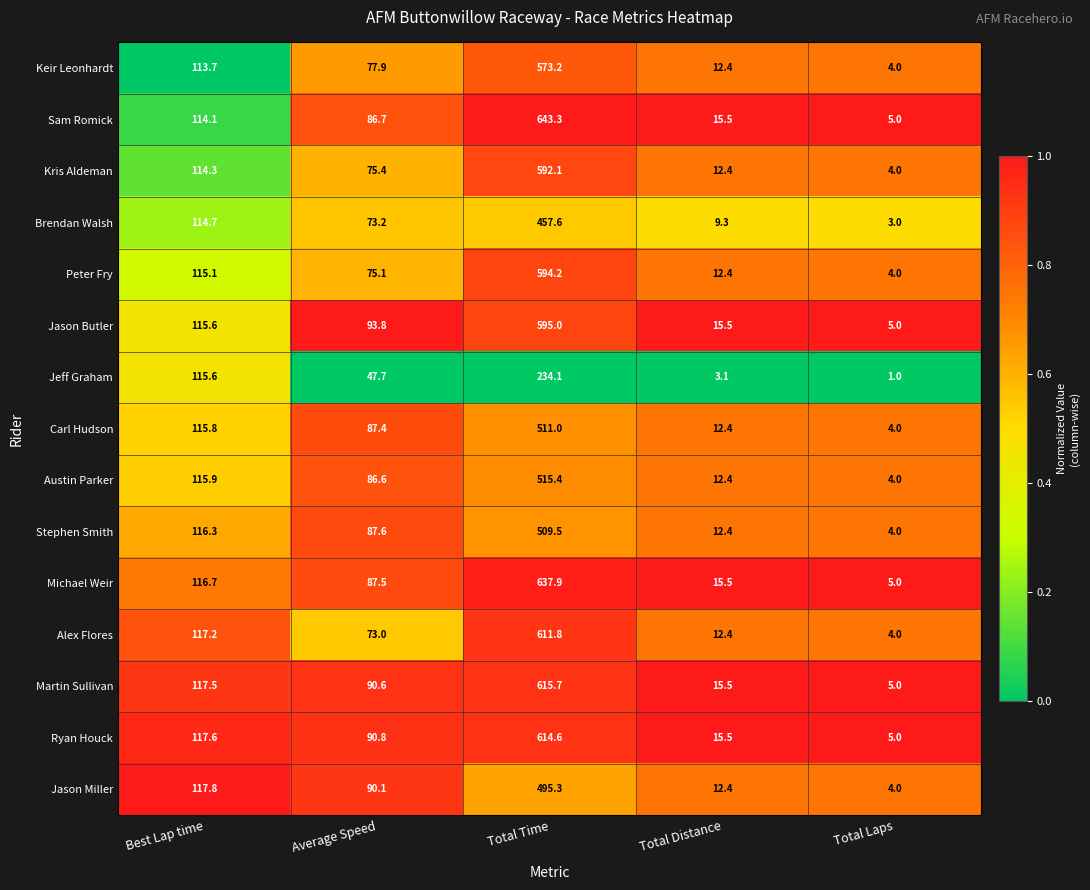

Is it true that Peter Fry equals 2.3 at Total Laps?

False